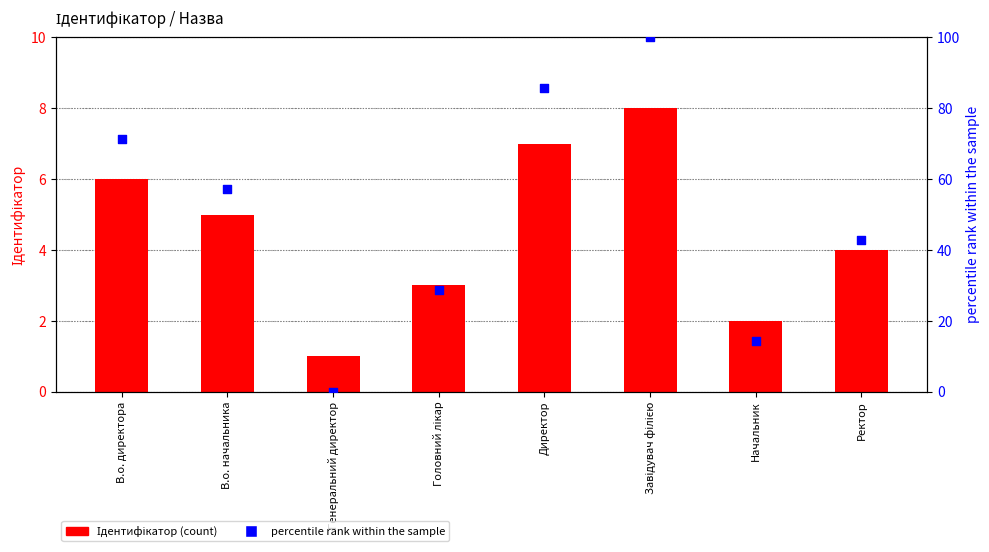

At which category is the sum across all series the highest?

Завідувач філією